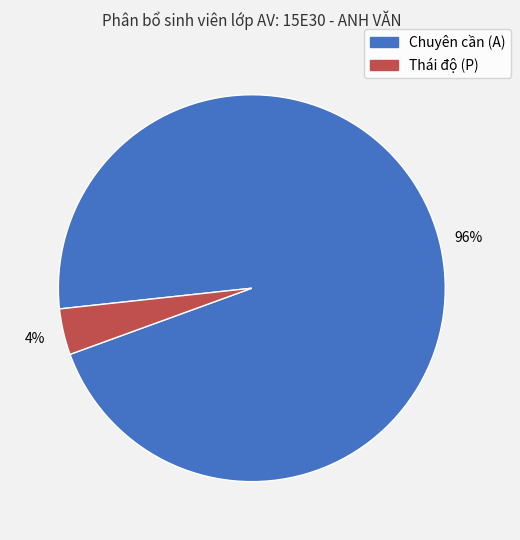

How many segments does this pie chart have?

2